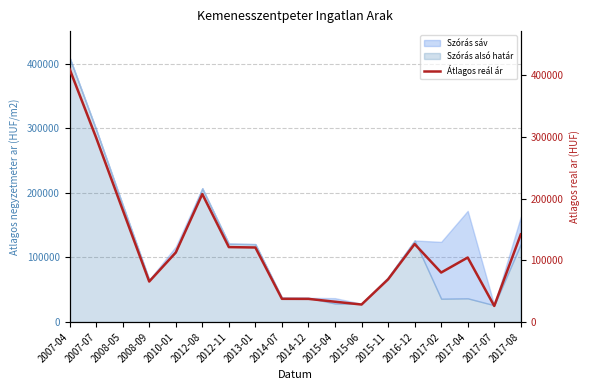

How many interior local peaks (higher than both neighbors) does the data have?

3